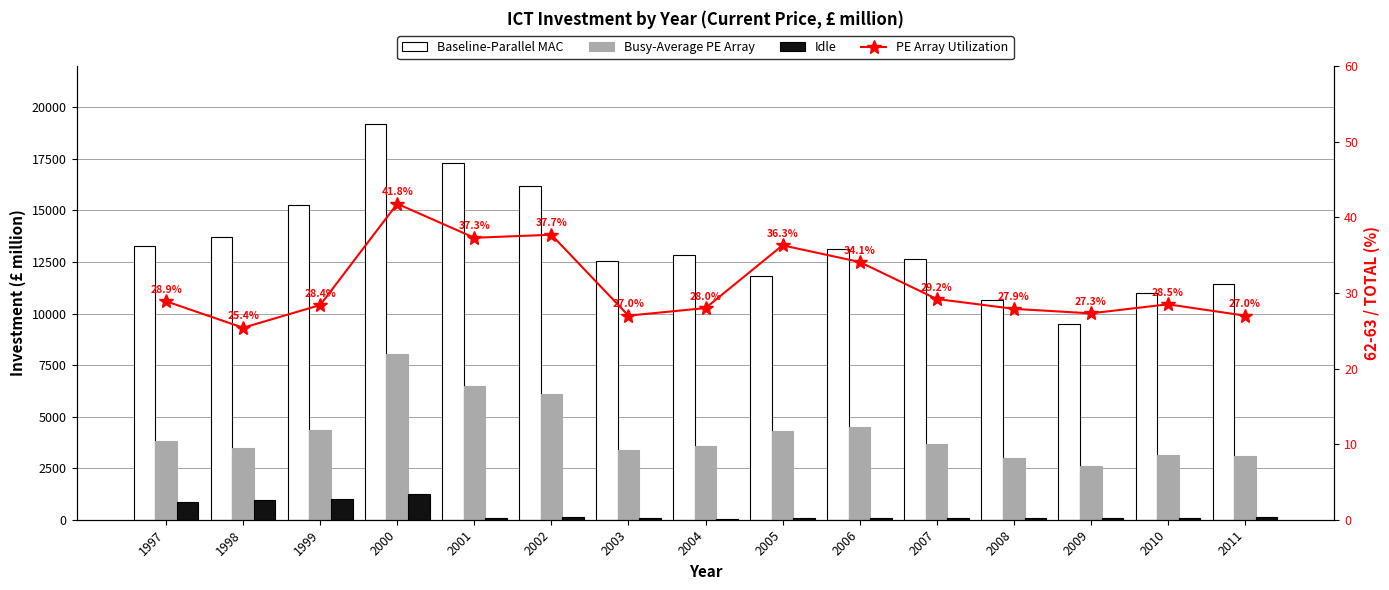

What is the spread (max minus min) of values at 1999?

15228.6